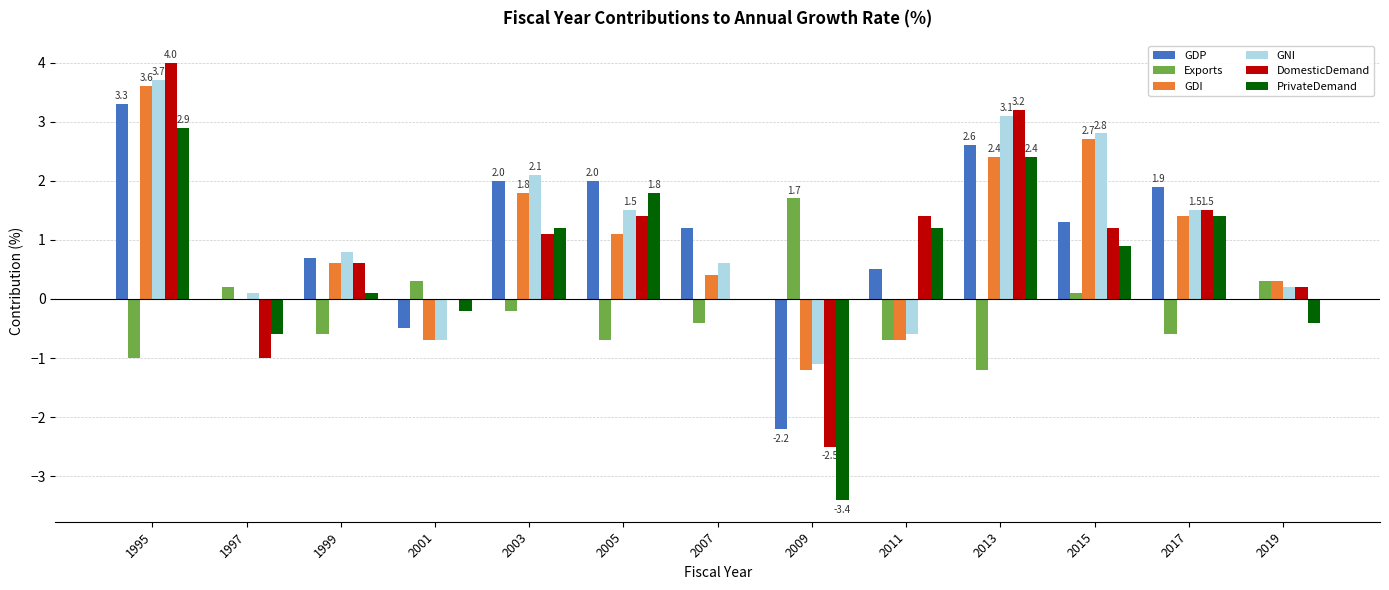

How many groups of bars are there?

13